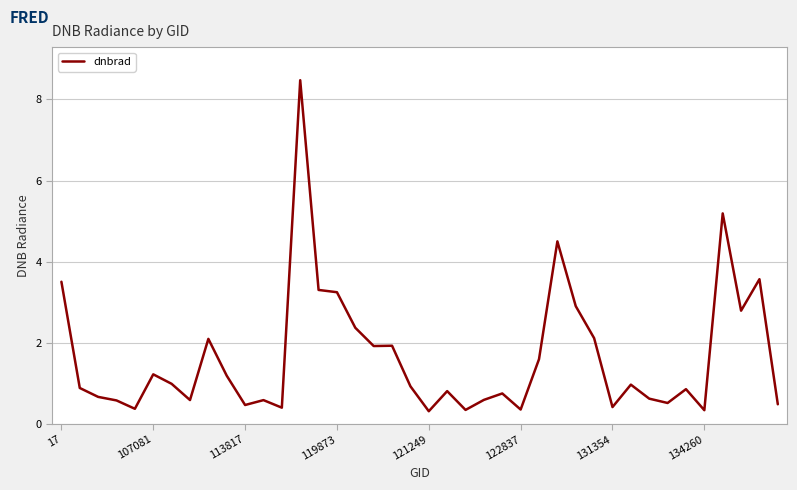

What is the smallest value displayed?

0.3